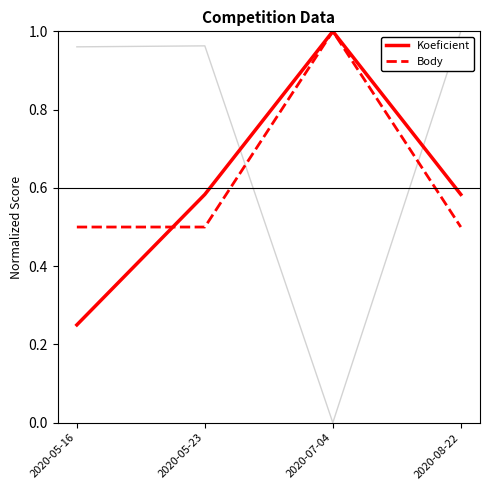

The value of Body at 2020-07-04 is 1.0. True or false?

True